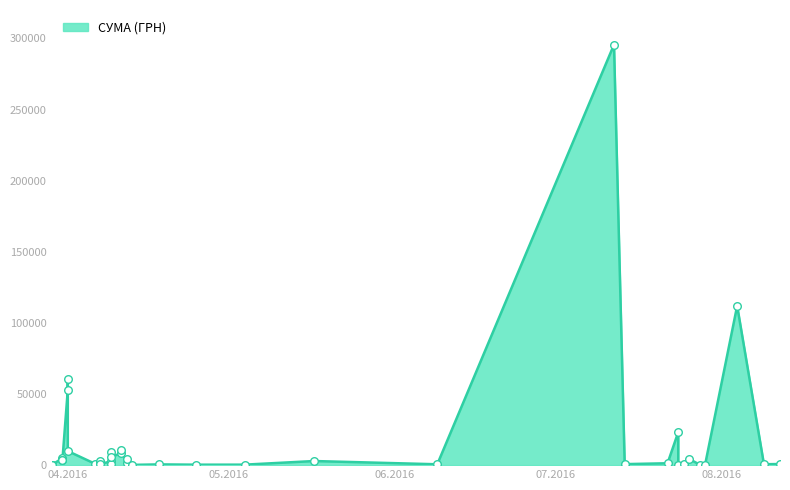

Which has a higher value, 06.04.2016 or 17.05.2016?

17.05.2016